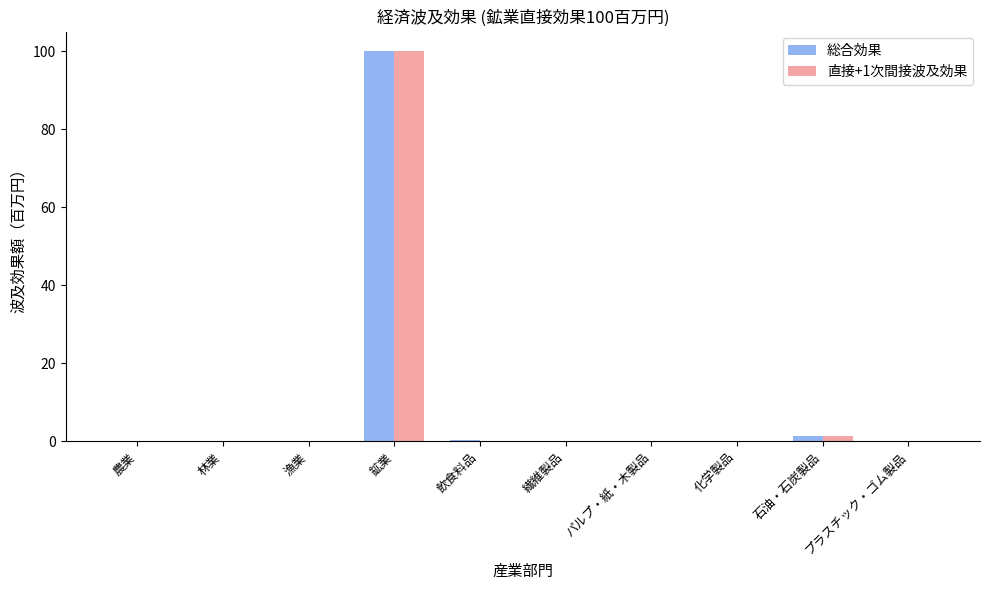

The 総合効果 series shows 0.0 at 漁業. True or false?

True